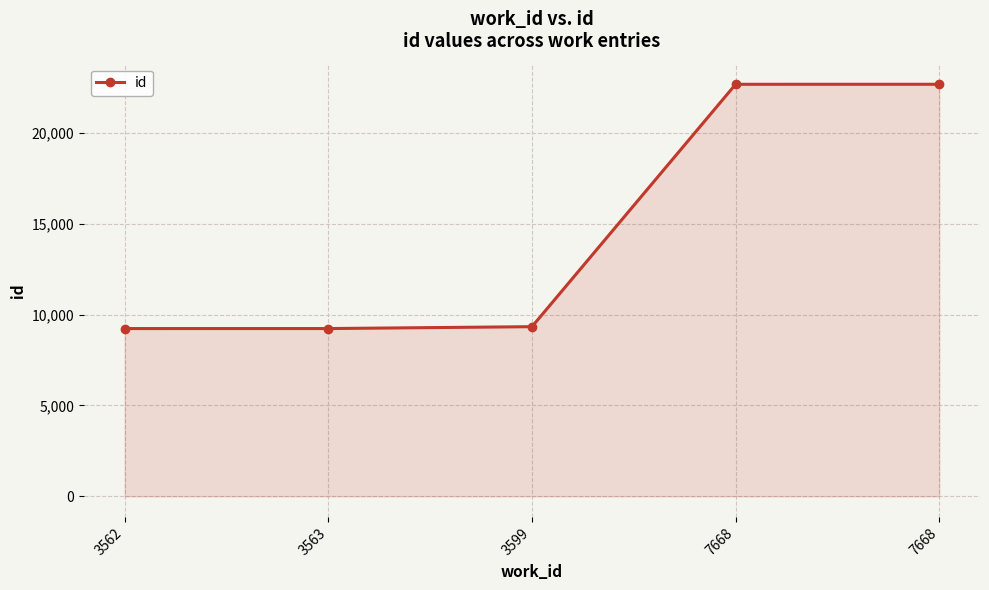

What is the value of the 3rd point from the left?

9331